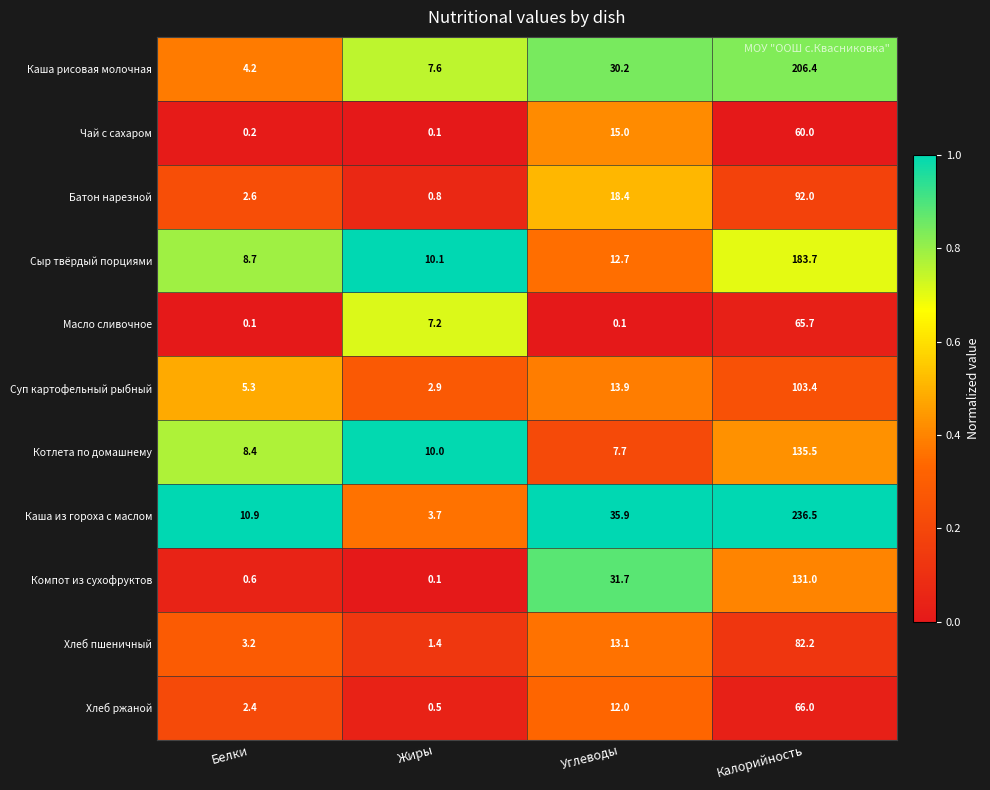

Which label corresponds to the largest value in the chart?

Калорийность